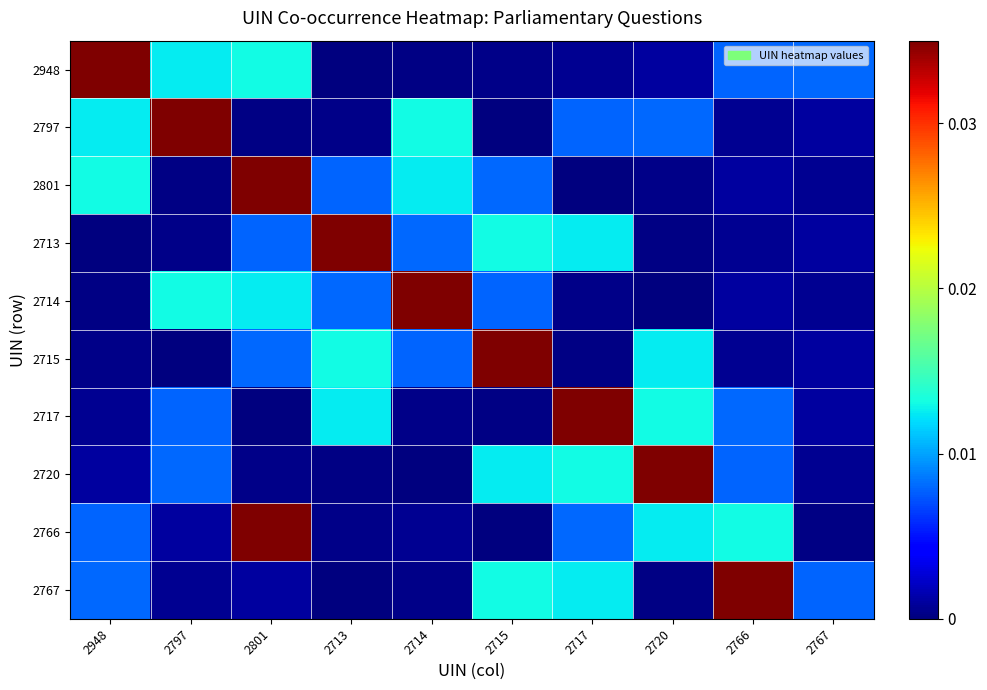

How many distinct data groups are displayed?

10